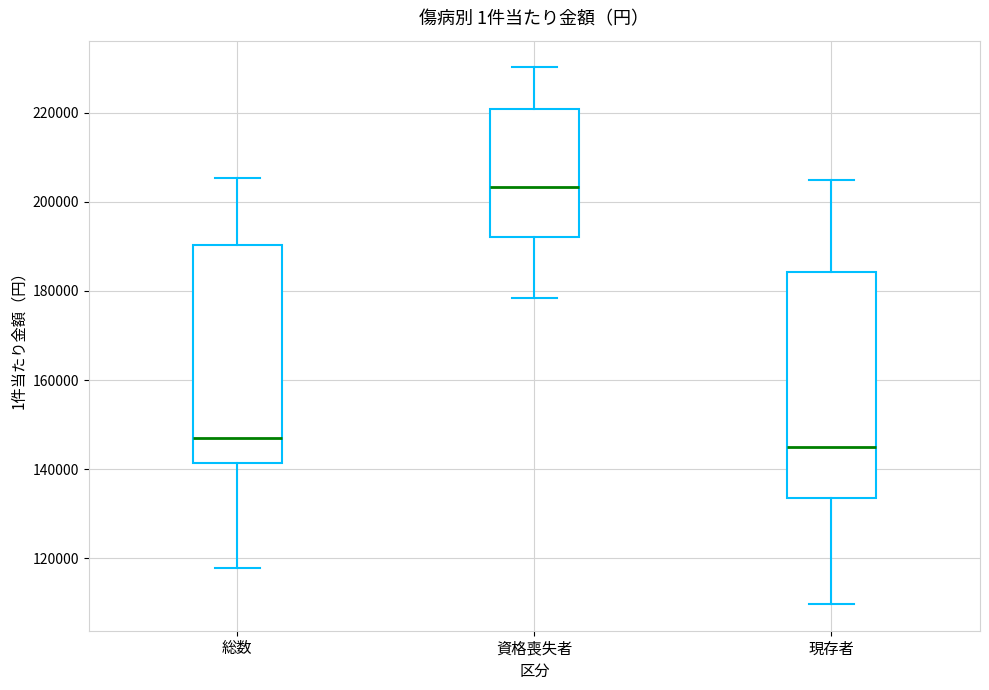

Which box has the highest median line?

資格喪失者